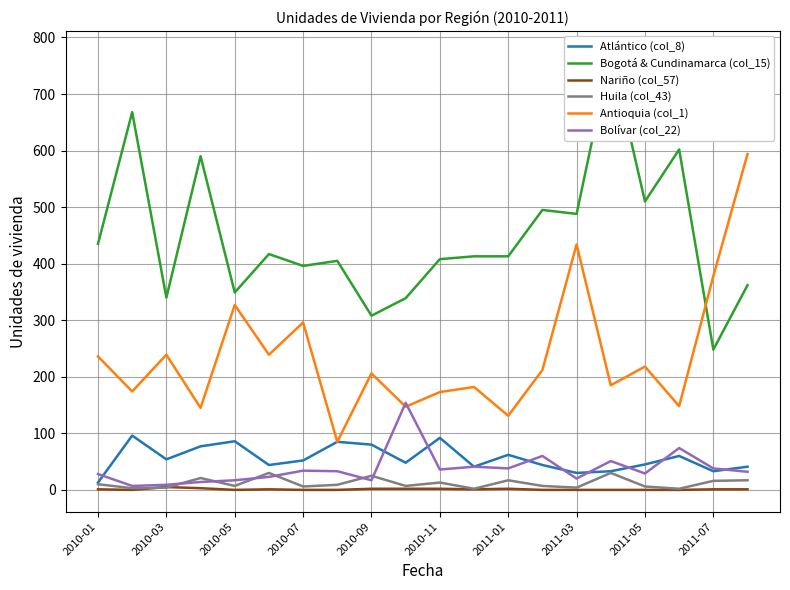

Reading left to right, extract all data points from this chart.

Atlántico (col_8): 13	96	54	77	86	44	52	85	80	48	92	41	62	44	30	33	45	60	33	41
Bogotá & Cundinamarca (col_15): 435	668	340	590	349	417	396	405	308	339	408	413	413	495	488	773	510	602	248	362
Nariño (col_57): 1	0	5	3	0	1	0	0	2	2	2	1	2	0	0	0	0	0	1	1
Huila (col_43): 10	3	4	21	7	30	6	9	25	7	13	2	17	7	4	30	6	2	16	17
Antioquia (col_1): 236	174	239	145	327	239	296	85	206	147	173	182	131	212	434	185	218	148	378	594
Bolívar (col_22): 28	7	9	14	17	23	34	33	17	154	36	41	38	60	20	51	29	74	38	32